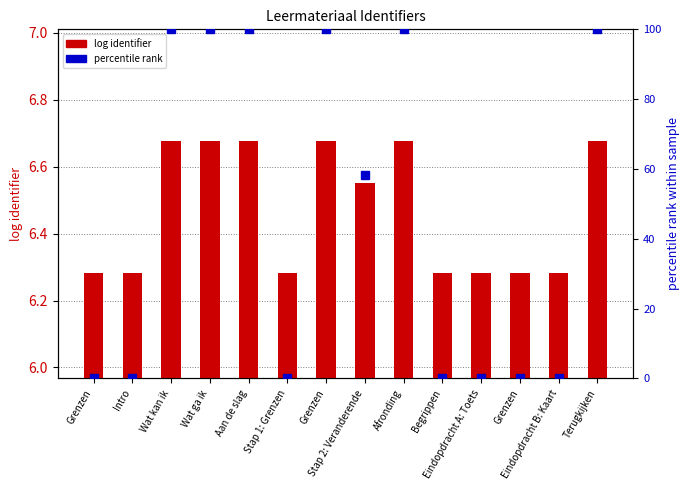

True or false: log identifier has a value of 6.6 at Stap 2: Veranderende.

True